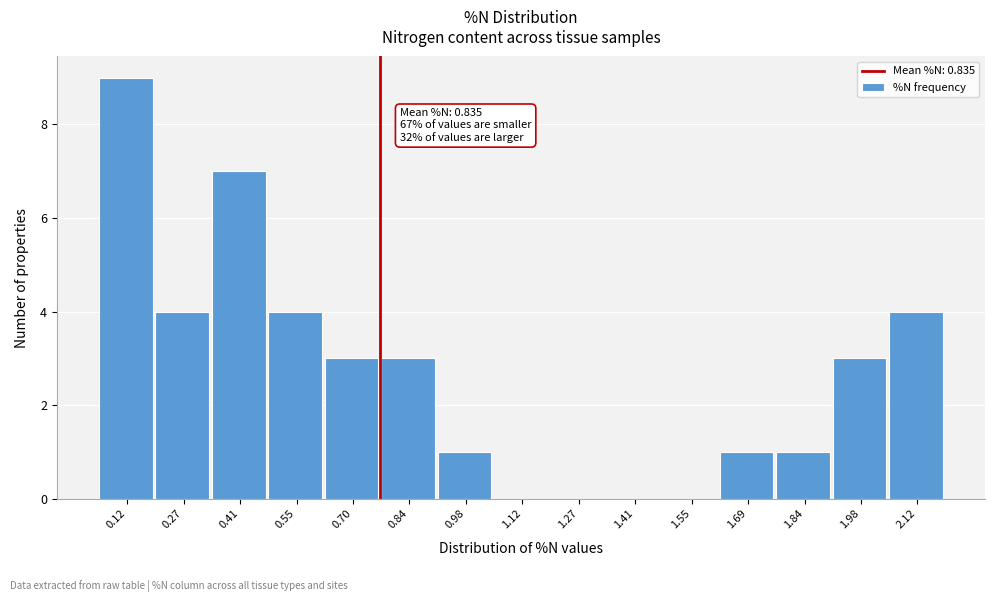

Reading left to right, extract all data points from this chart.

0.12=9	0.27=4	0.41=7	0.55=4	0.70=3	0.84=3	0.98=1	1.12=0	1.27=0	1.41=0	1.55=0	1.69=1	1.84=1	1.98=3	2.12=4